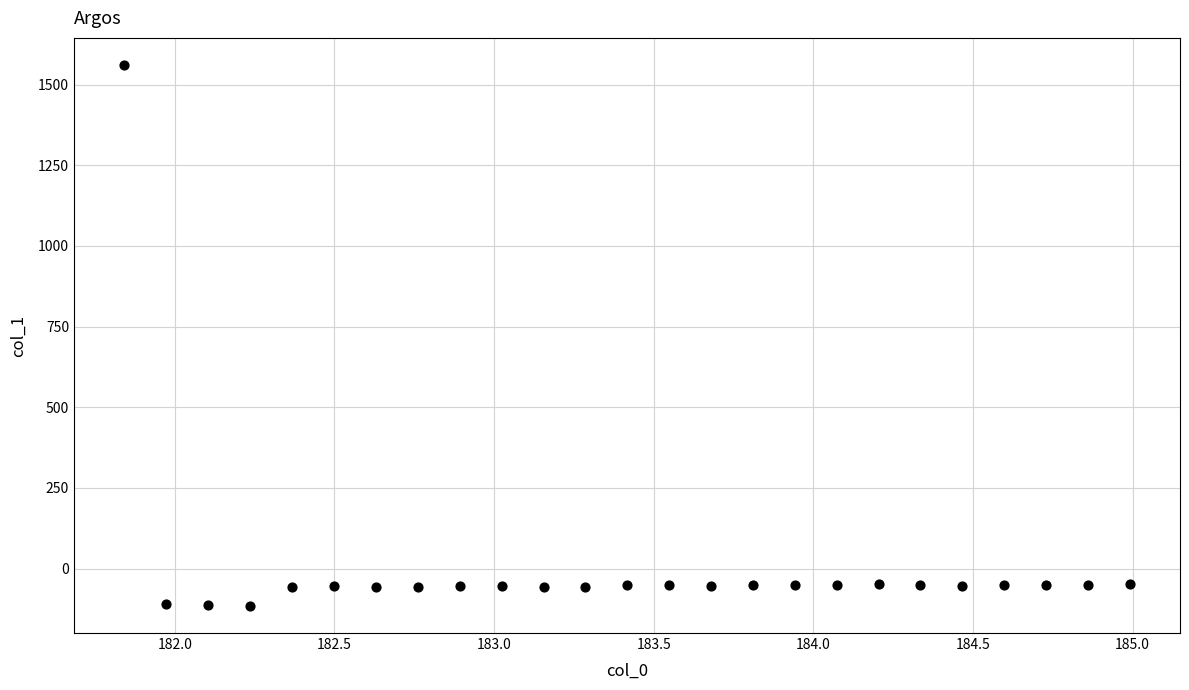

What is the range of Y values (max minus min)?

1677.3